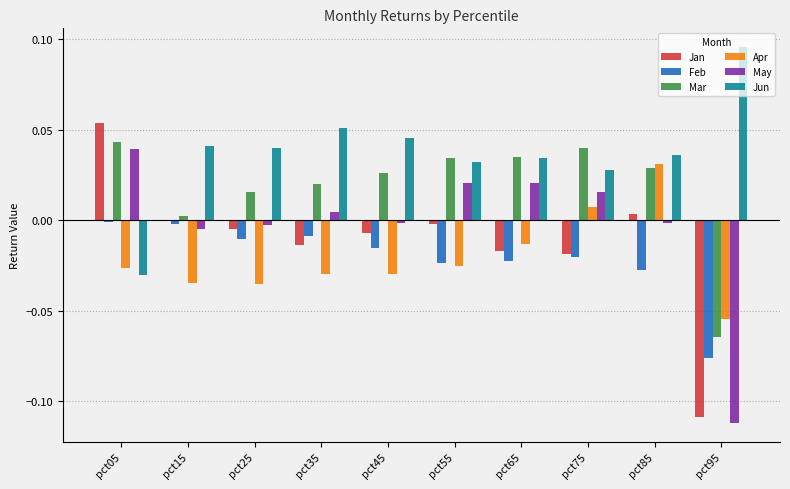

Are the bars grouped side by side (vs. stacked)?

Yes